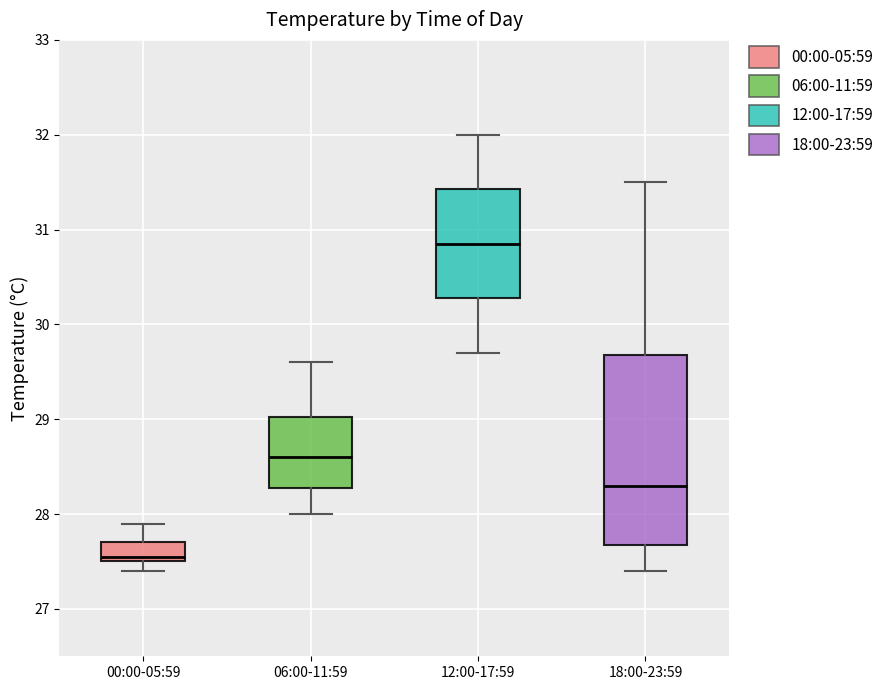

Which box is the tallest, from its lower edge to its upper edge?

18:00-23:59